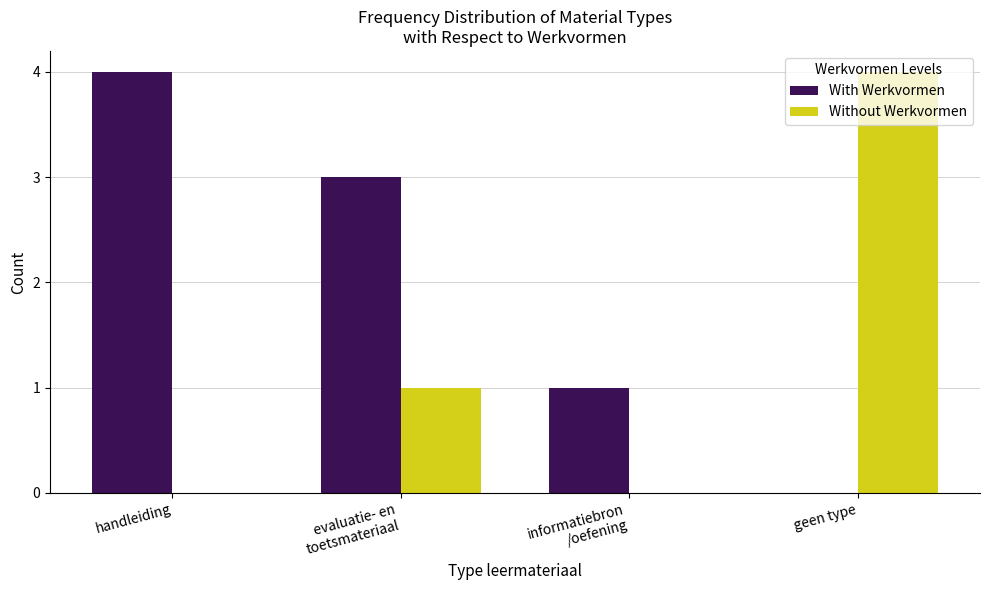

The With Werkvormen series shows 4 at handleiding. True or false?

True